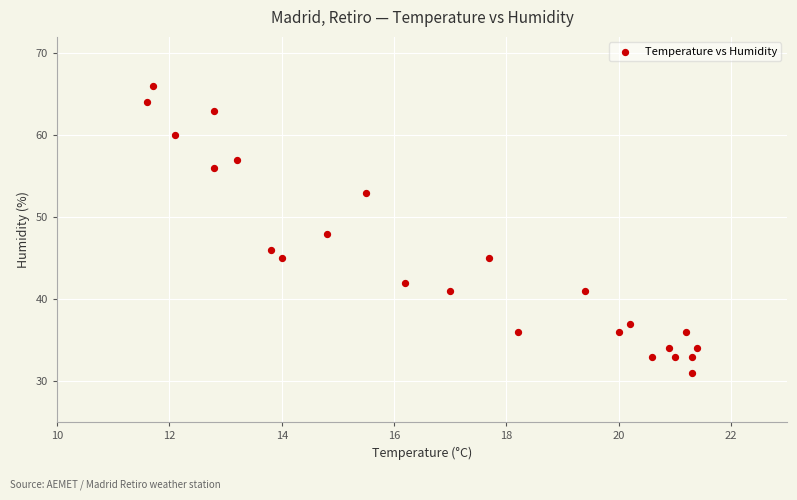

What is the range of Y values (max minus min)?

35